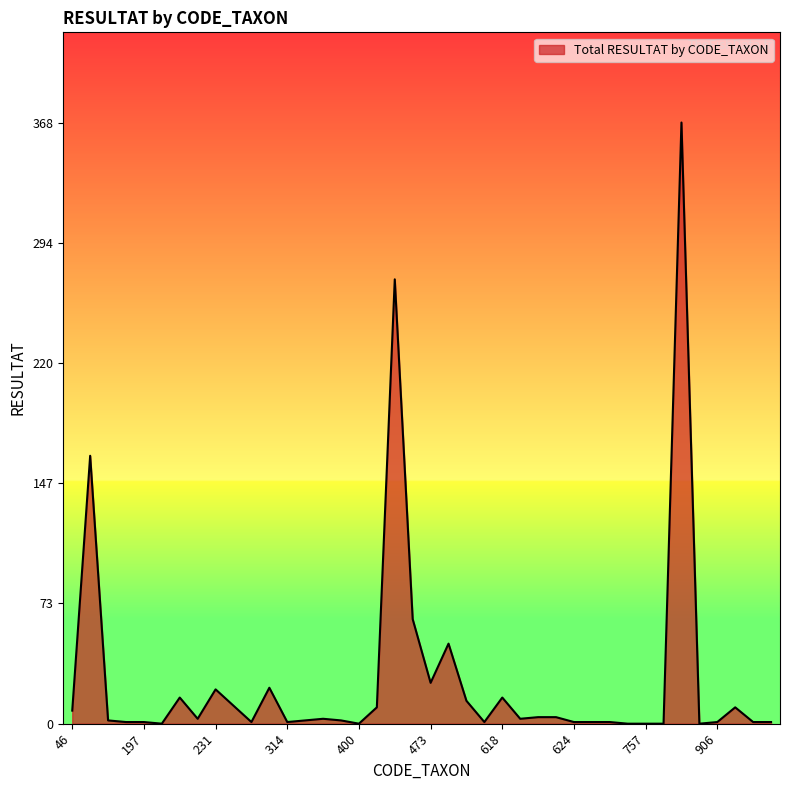

What is the maximum value shown in the chart?

368